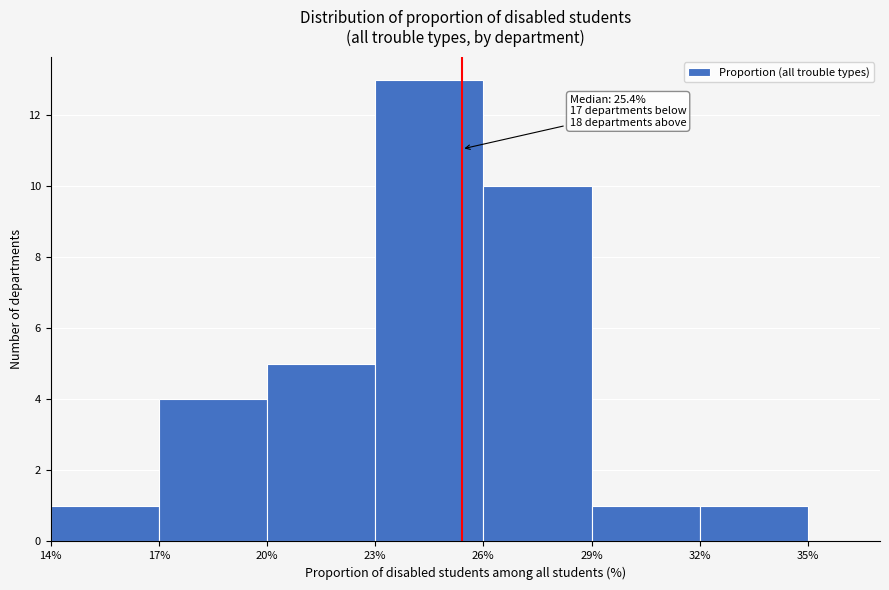

Which range on the x-axis has the tallest bar?

23% to 26%